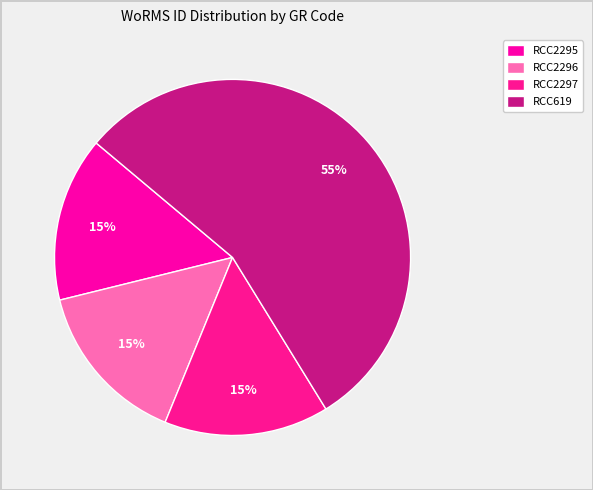

Is there a majority slice in this chart?

Yes